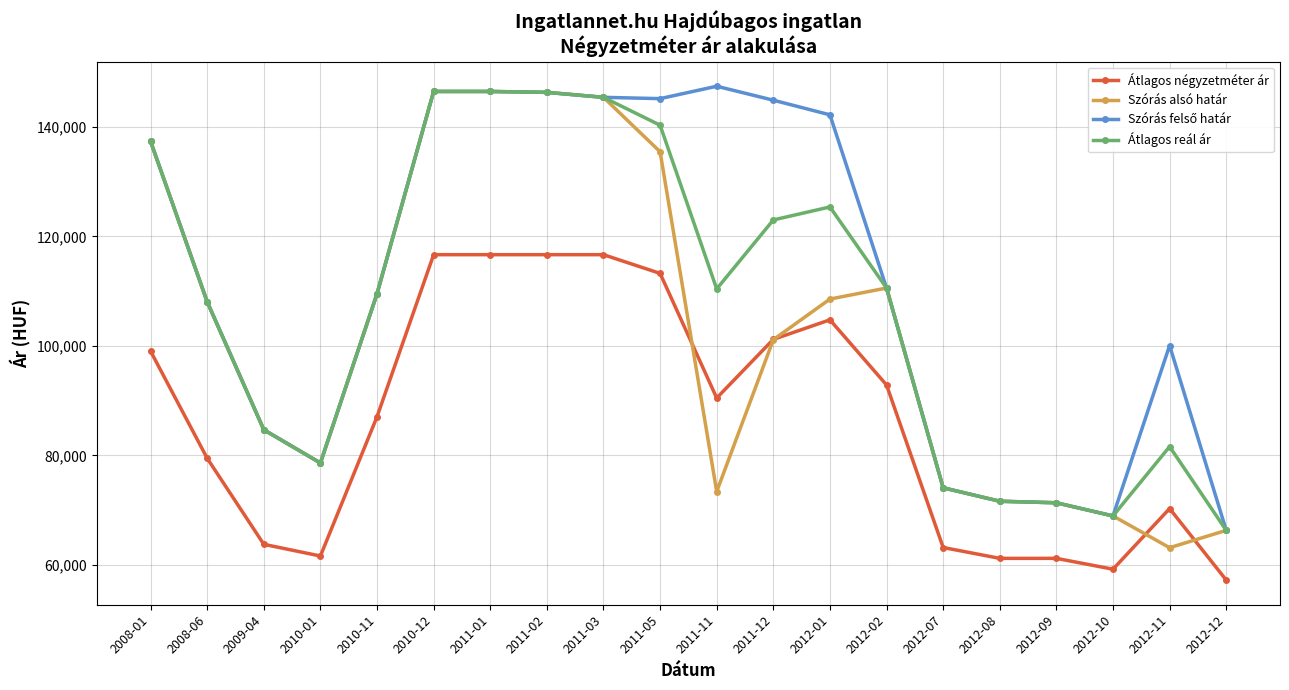

True or false: Átlagos reál ár has a value of 132612 at 2012-07.

False